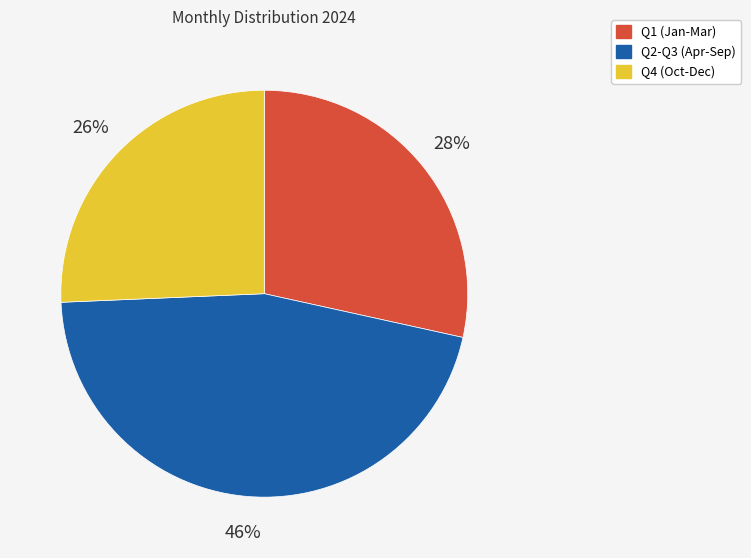

What is the largest slice in the pie chart?

Q2-Q3 (Apr-Sep)